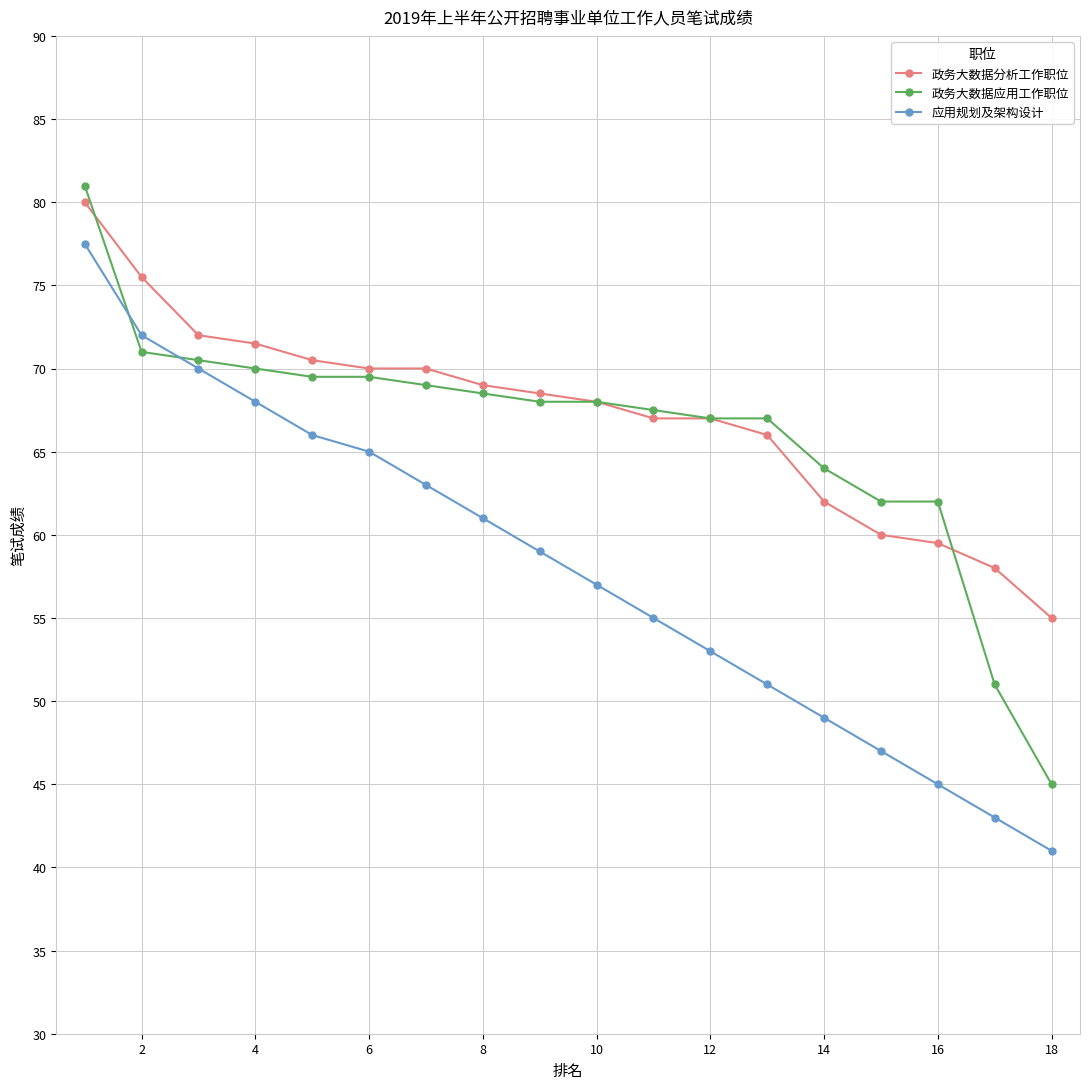

What is the value of the 应用规划及架构设计 point at the 17th from the left?

43.0